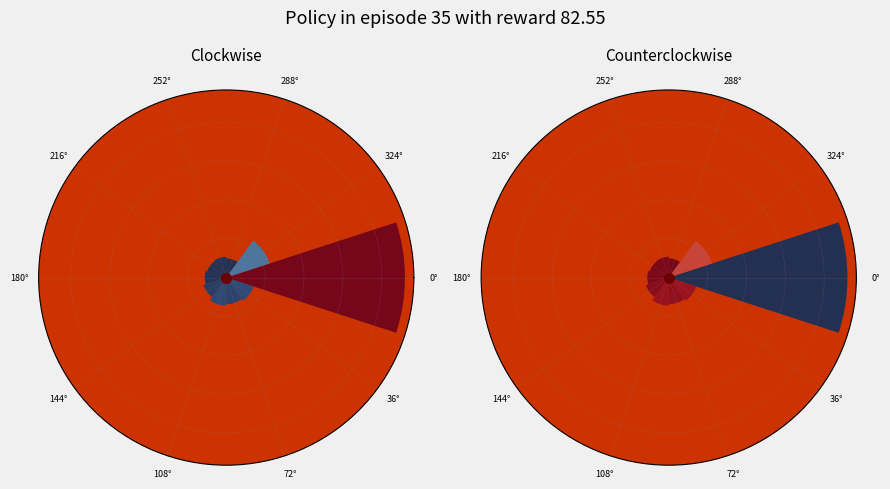

What is the largest slice in the pie chart?

0°